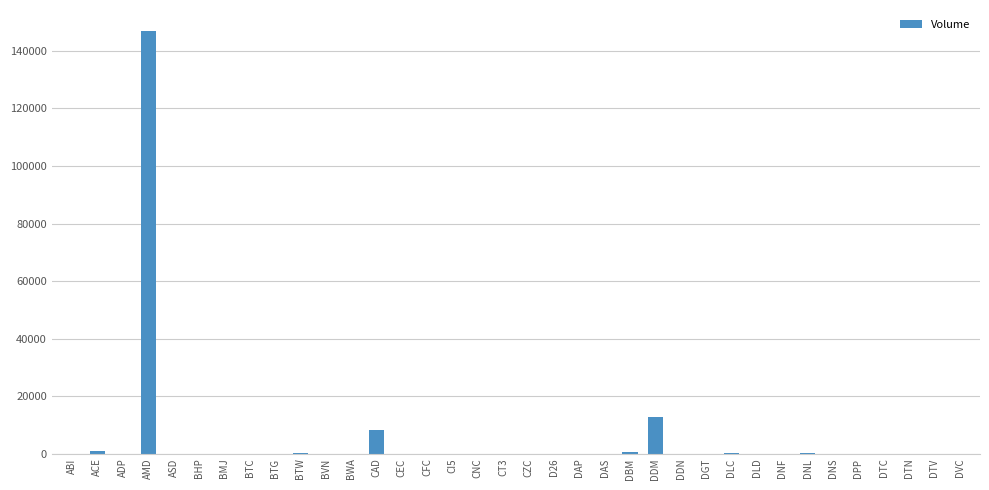

Count the number of categories in the chart.

36